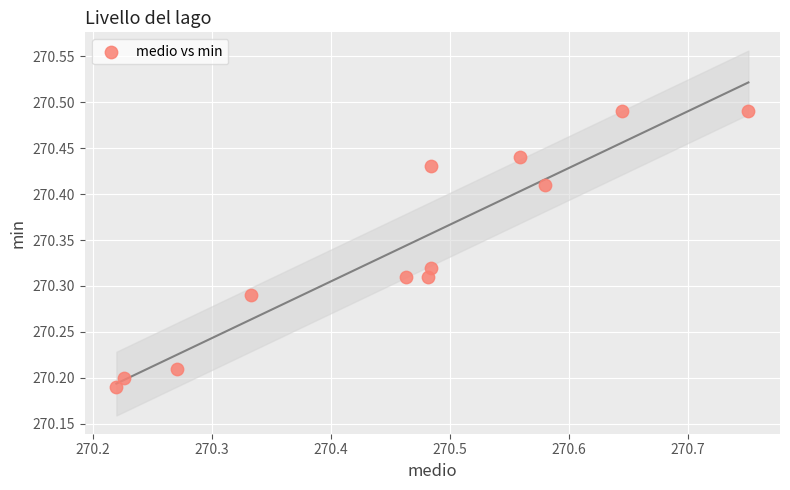

What is the range of X values (max minus min)?

0.5